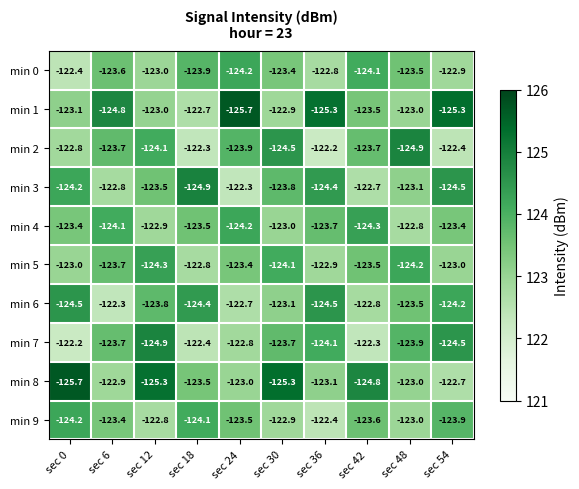

At which label does min 2 reach its minimum?

sec 48